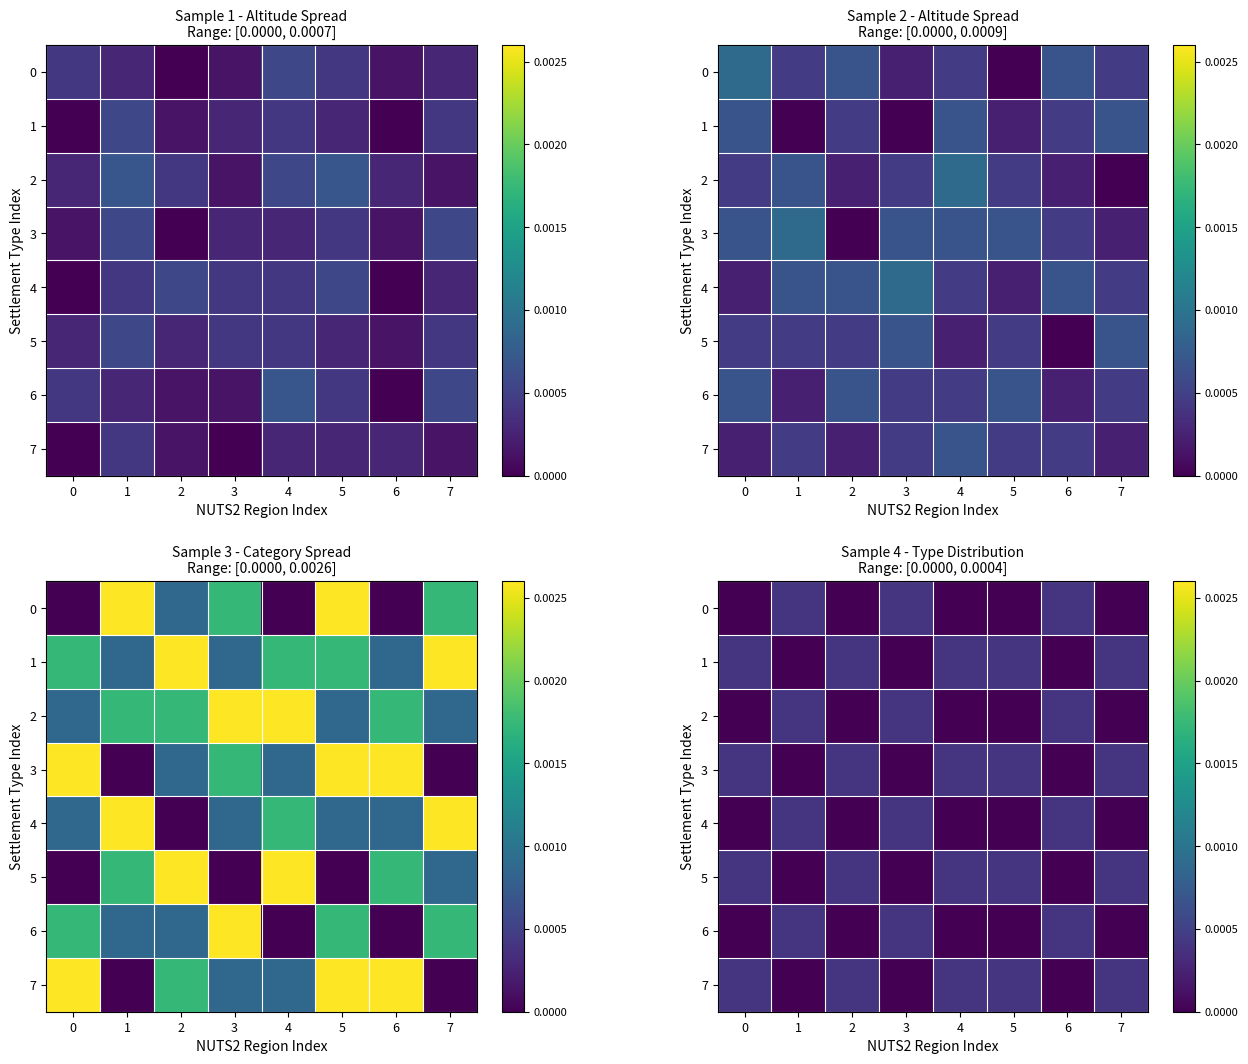

Where is 7 nearest to the value 0?

1